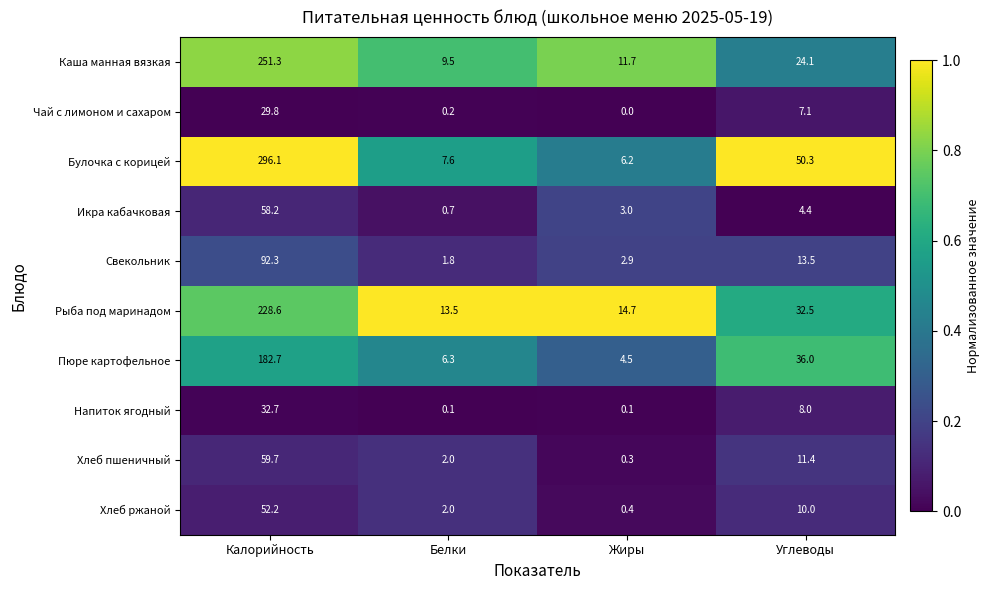

At how many categories does at least one series exceed 0?

4